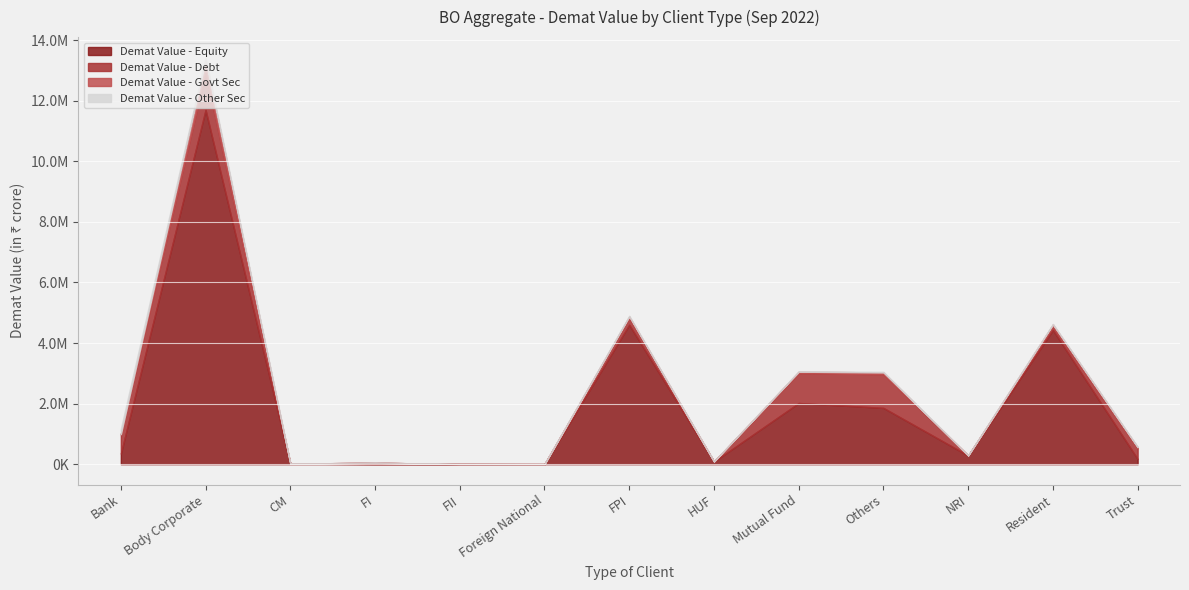

True or false: Demat Value - Other Sec and Demat Value - Equity cross at least once.

False